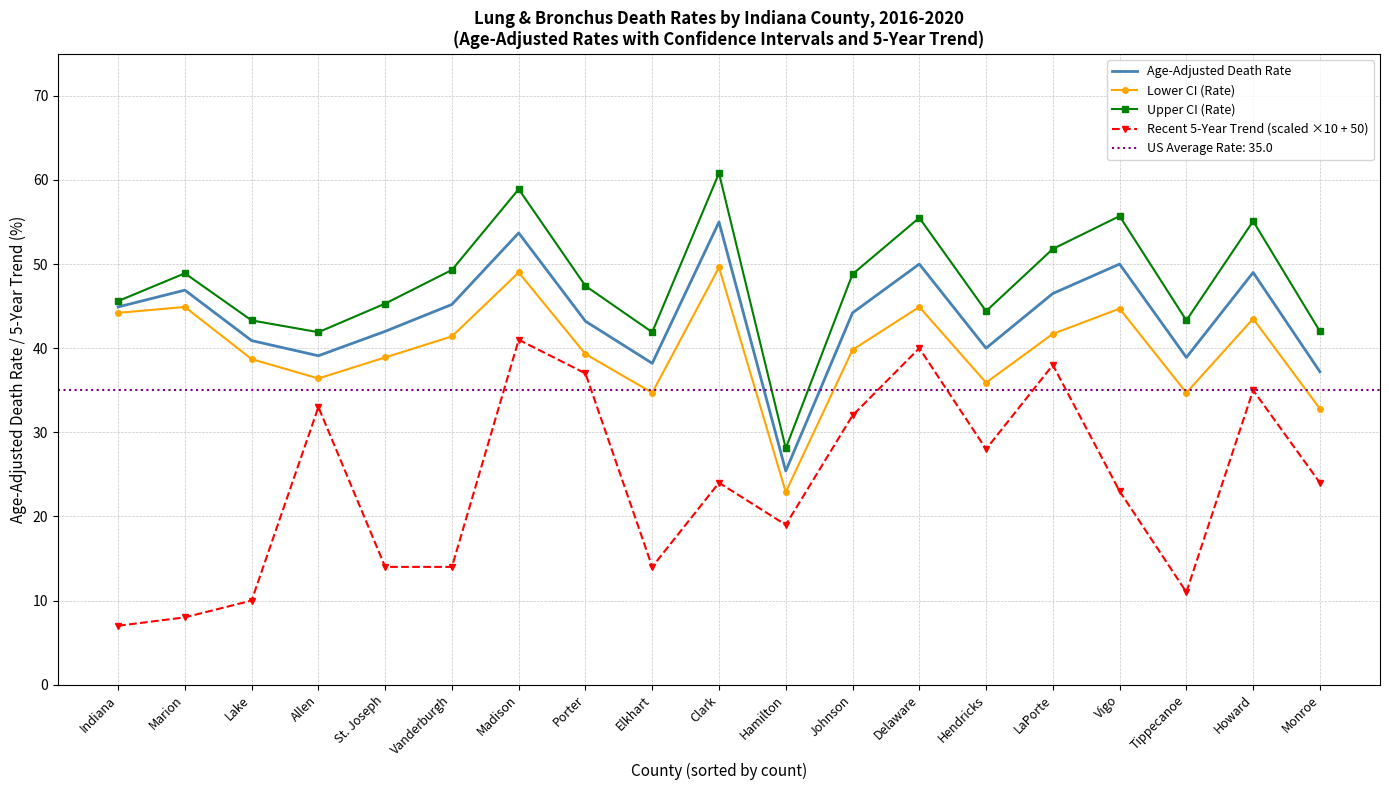

Between Elkhart and Monroe, which series saw the biggest shift?

Recent 5-Year Trend (scaled ×10 + 50)